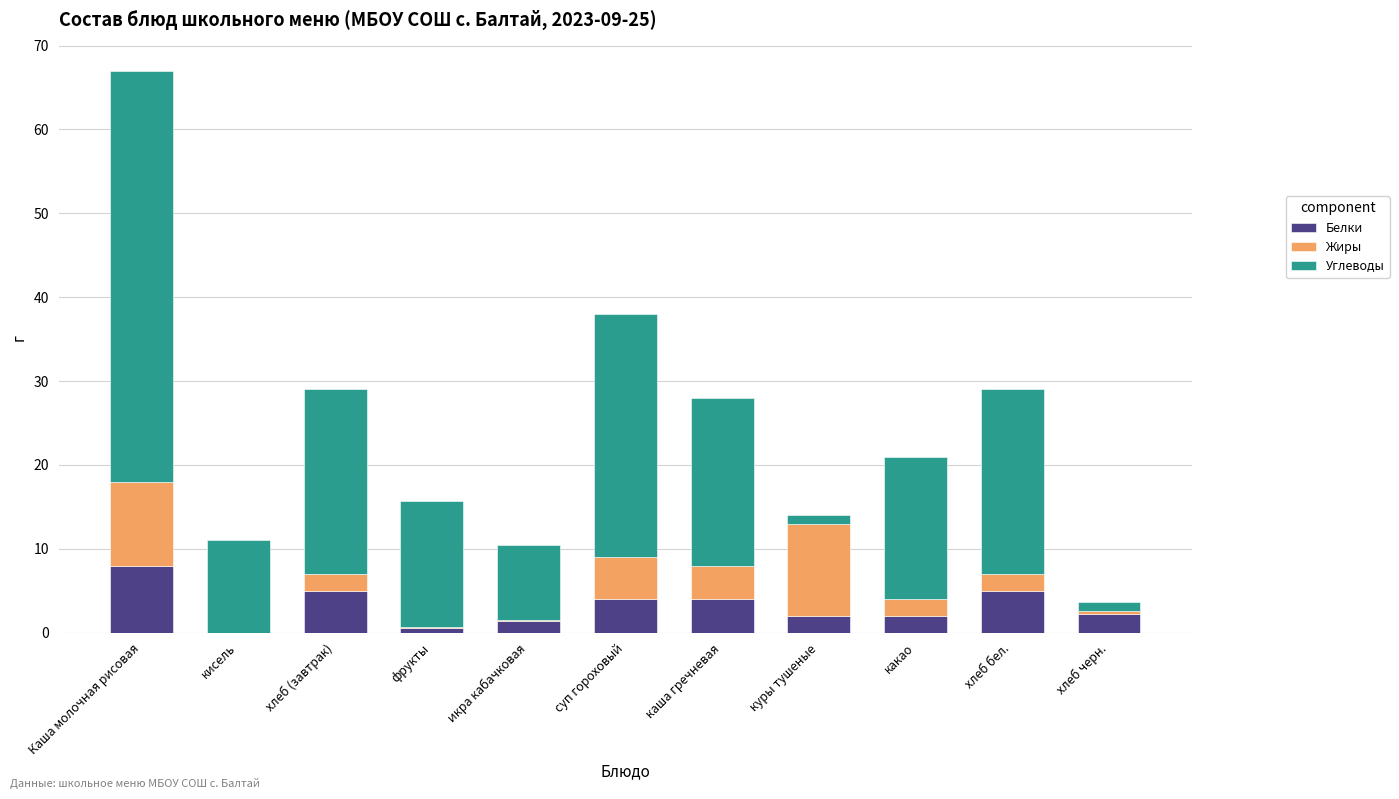

Which category has the highest value in the Белки series?

Каша молочная рисовая